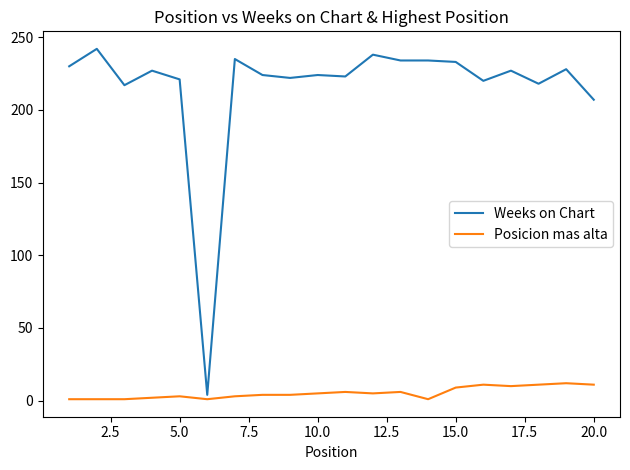

Which series has the largest range (max minus min)?

Weeks on Chart